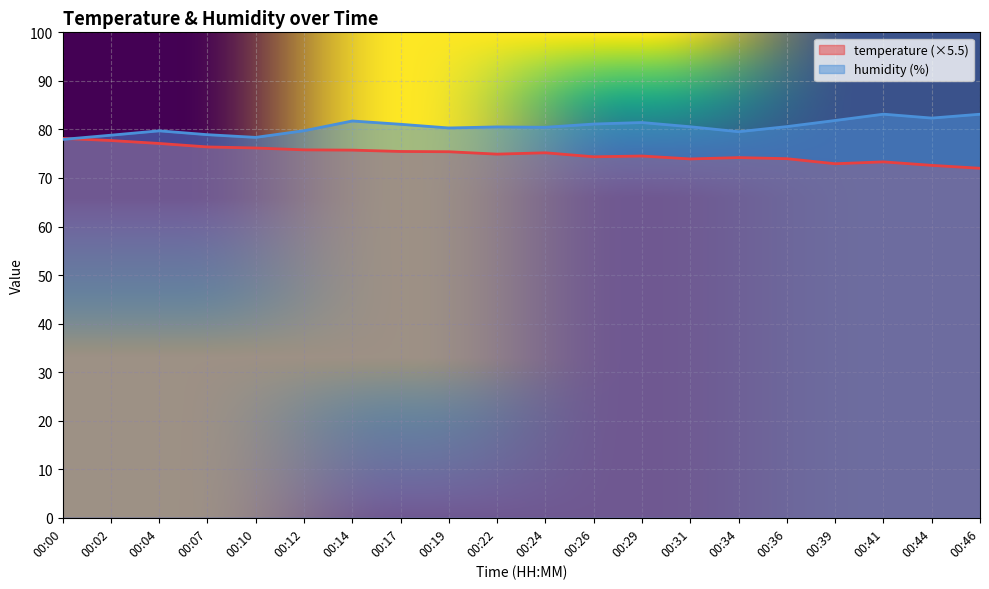

Read the humidity value at 00:46.

83.1